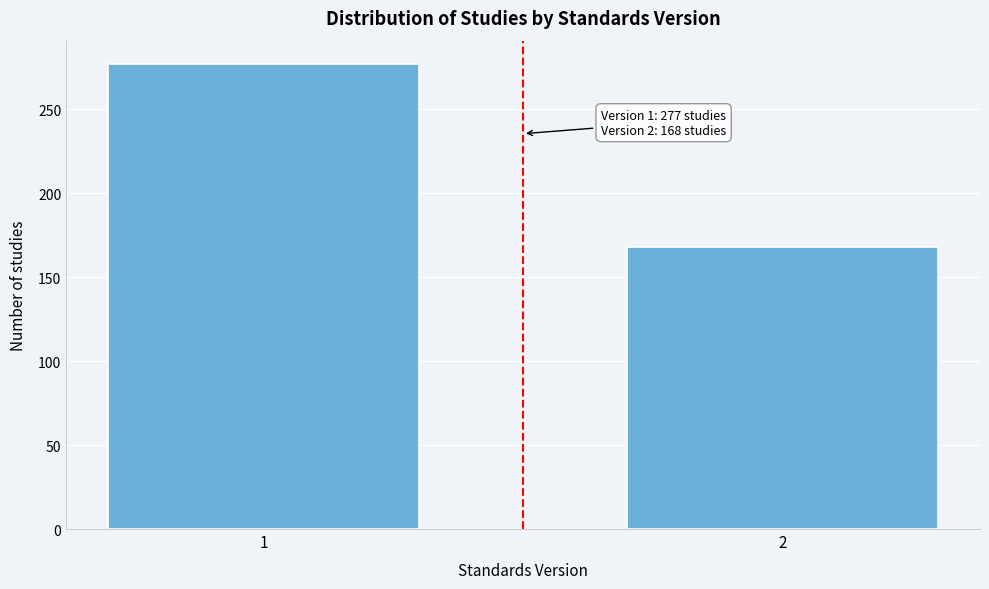

Reading left to right, extract all data points from this chart.

1=277	2=168